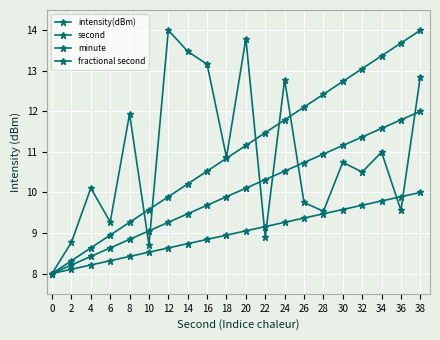

What is the difference between the second highest and minimum values in the fractional second series?

1.9